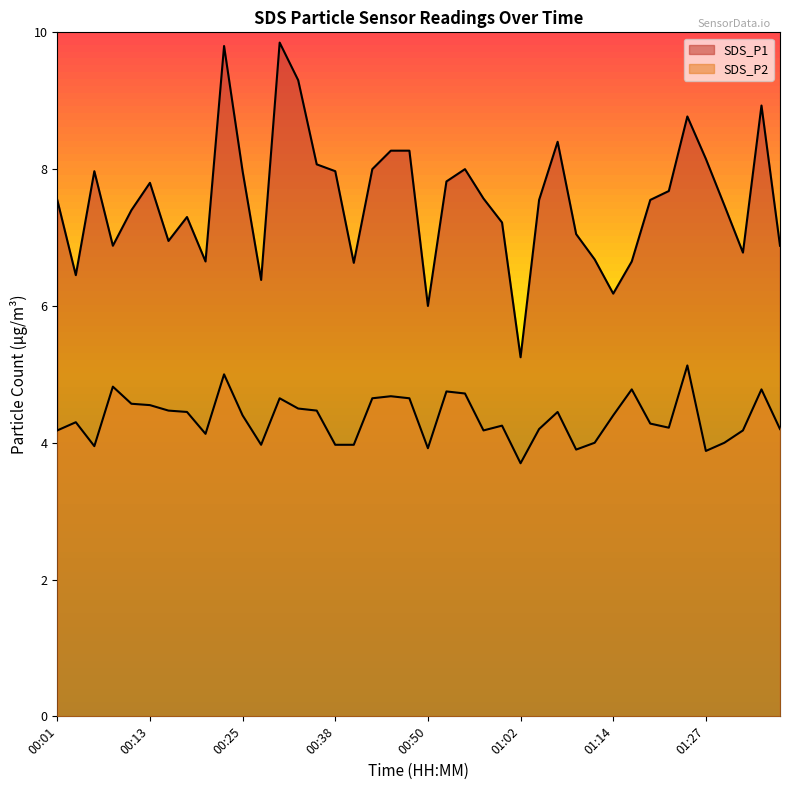

What is the maximum value for SDS_P1?

9.8